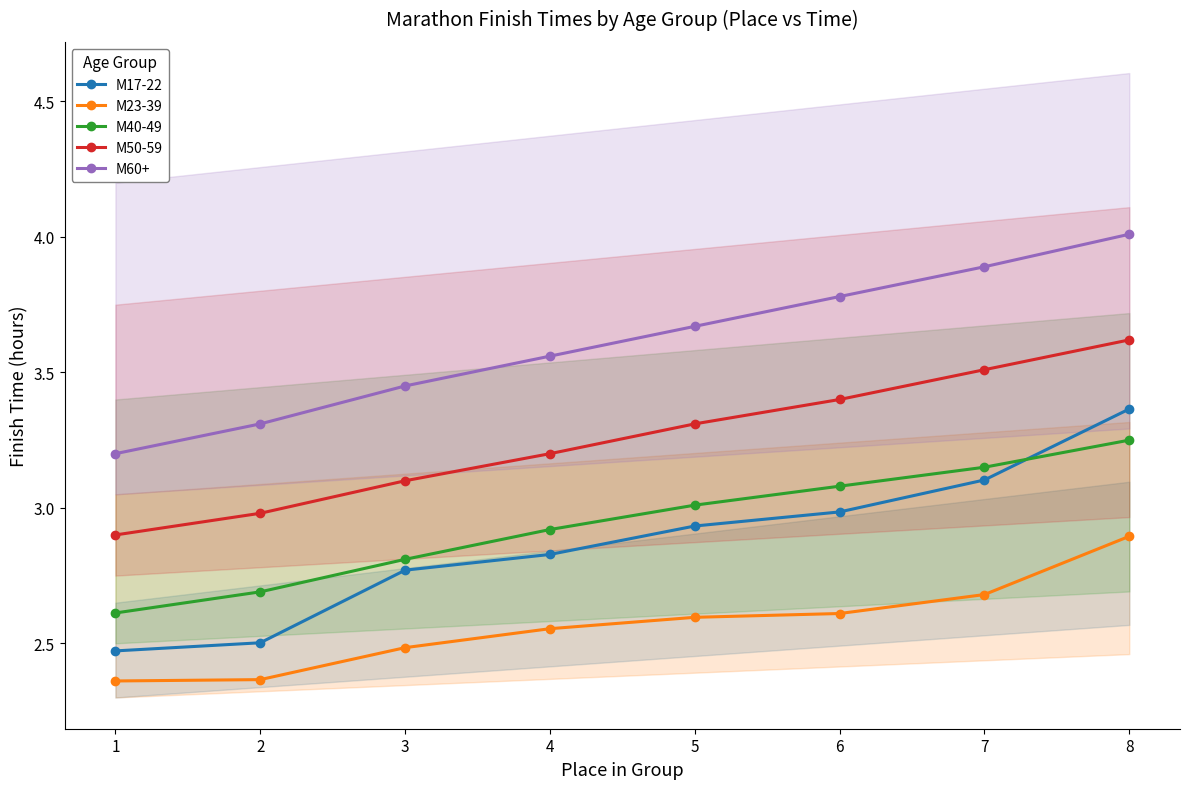

True or false: М17-22 has a value of 1.7 at 5.

False